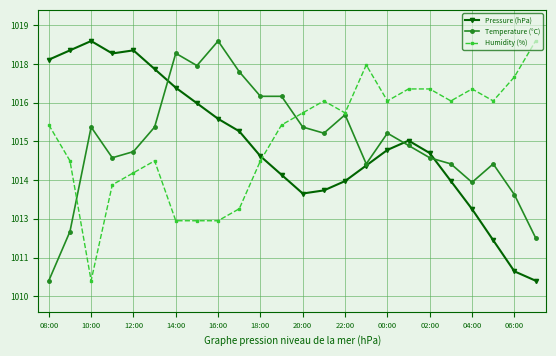

Which series has the largest total across all categories?

Humidity (%)